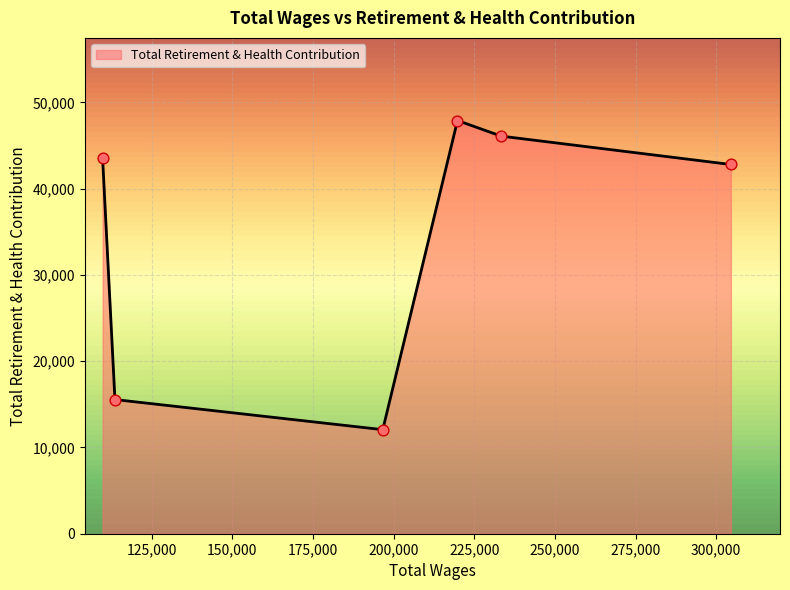

How many interior local peaks (higher than both neighbors) does the data have?

1